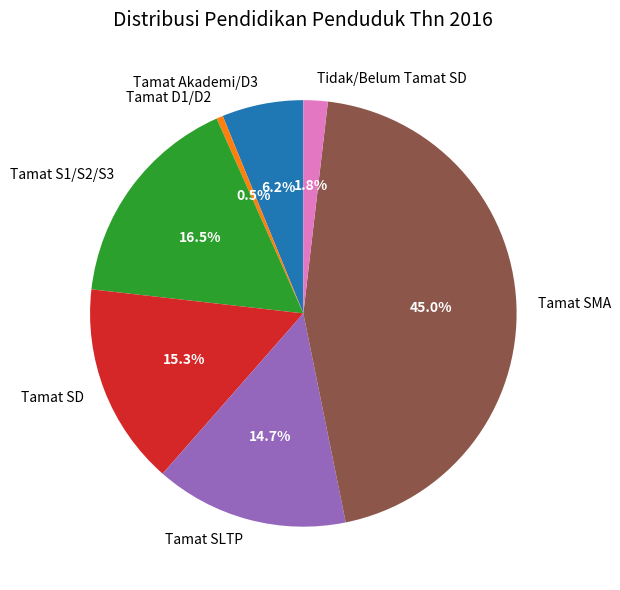

Does Tamat Akademi/D3 represent more than half of the total?

No